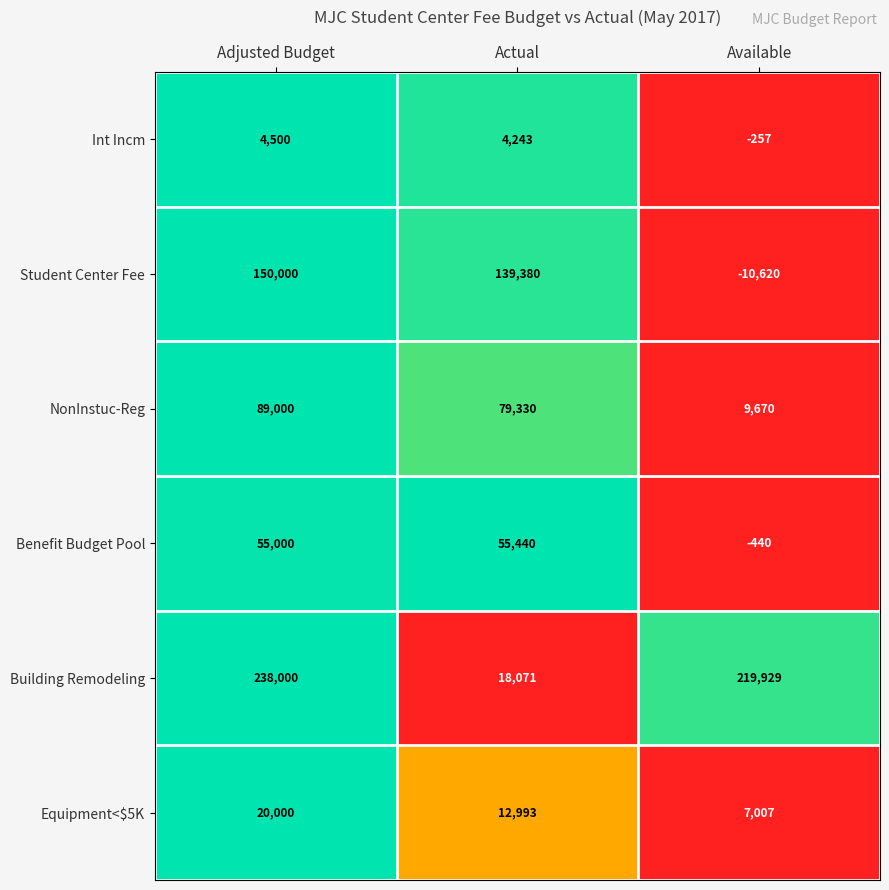

At which label is Benefit Budget Pool closest to 27500?

Adjusted Budget